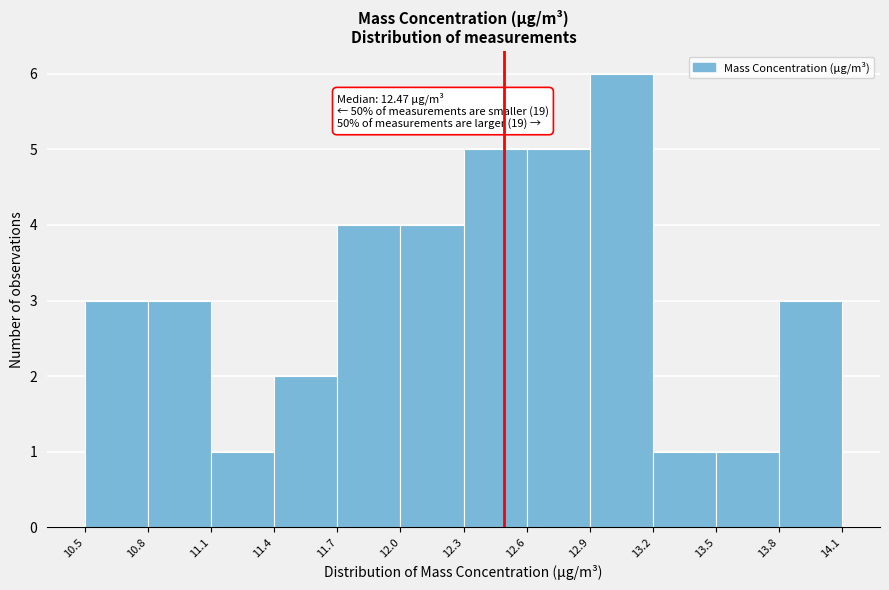

Which range on the x-axis has the tallest bar?

12.9 to 13.2